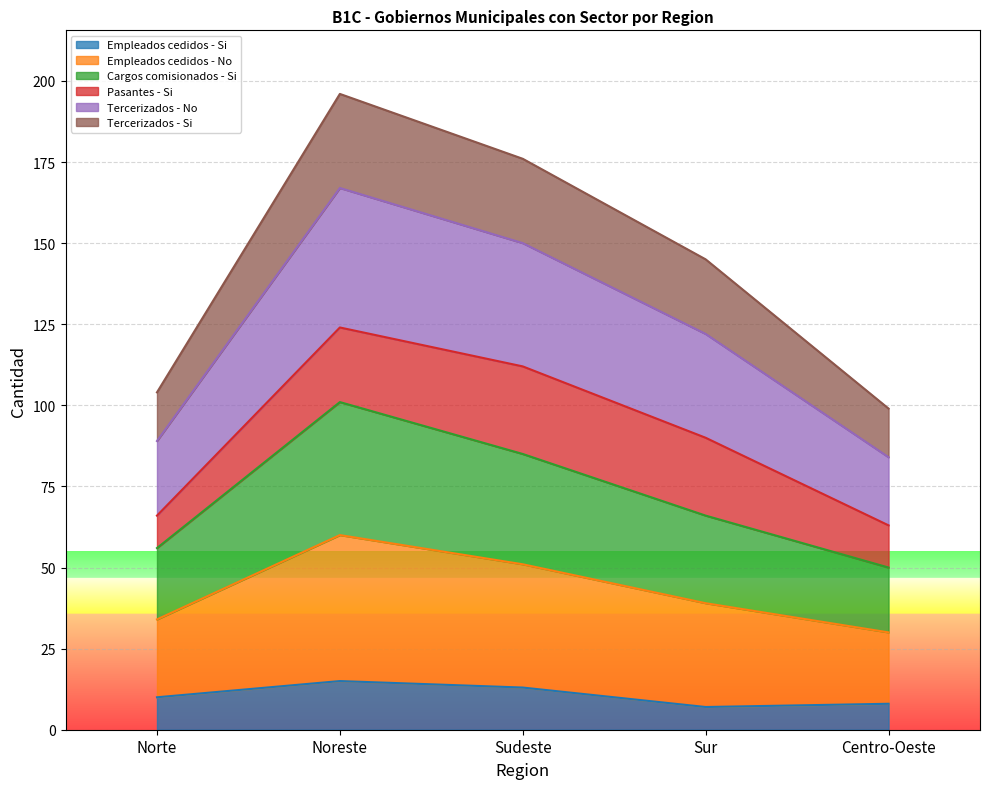

What is the value of the Empleados cedidos - Si point at the 3rd from the left?

13